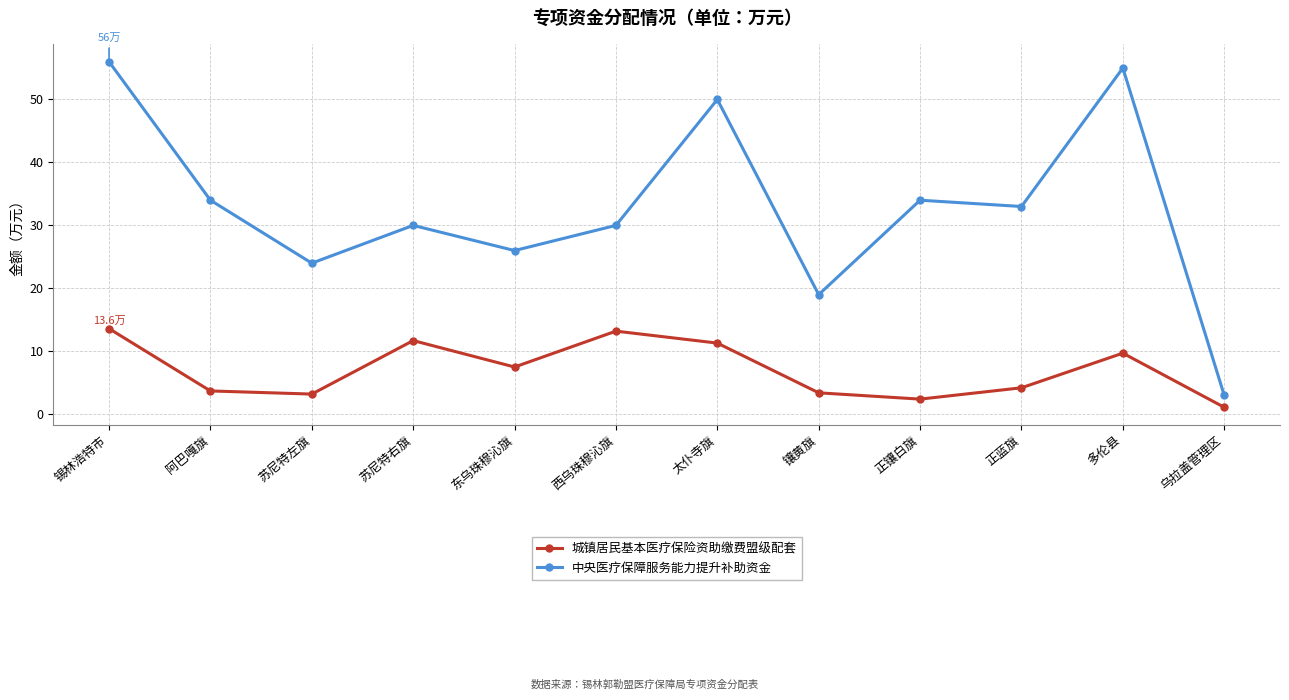

Rank the series at 正镶白旗 from lowest to highest value.

城镇居民基本医疗保险资助缴费盟级配套, 中央医疗保障服务能力提升补助资金